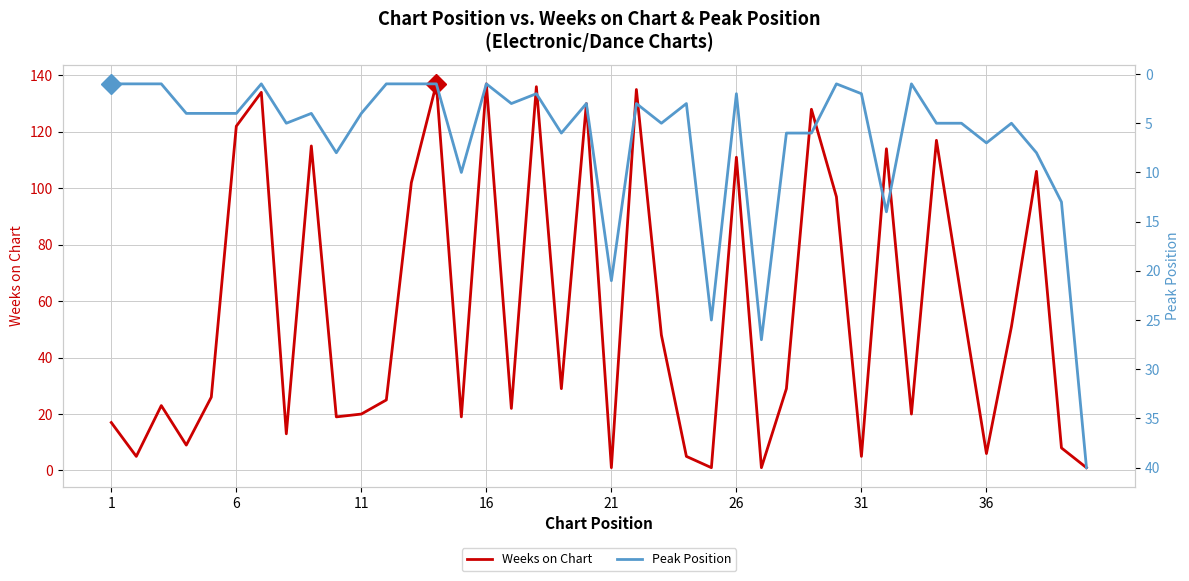

What is the maximum value for Weeks on Chart?

137